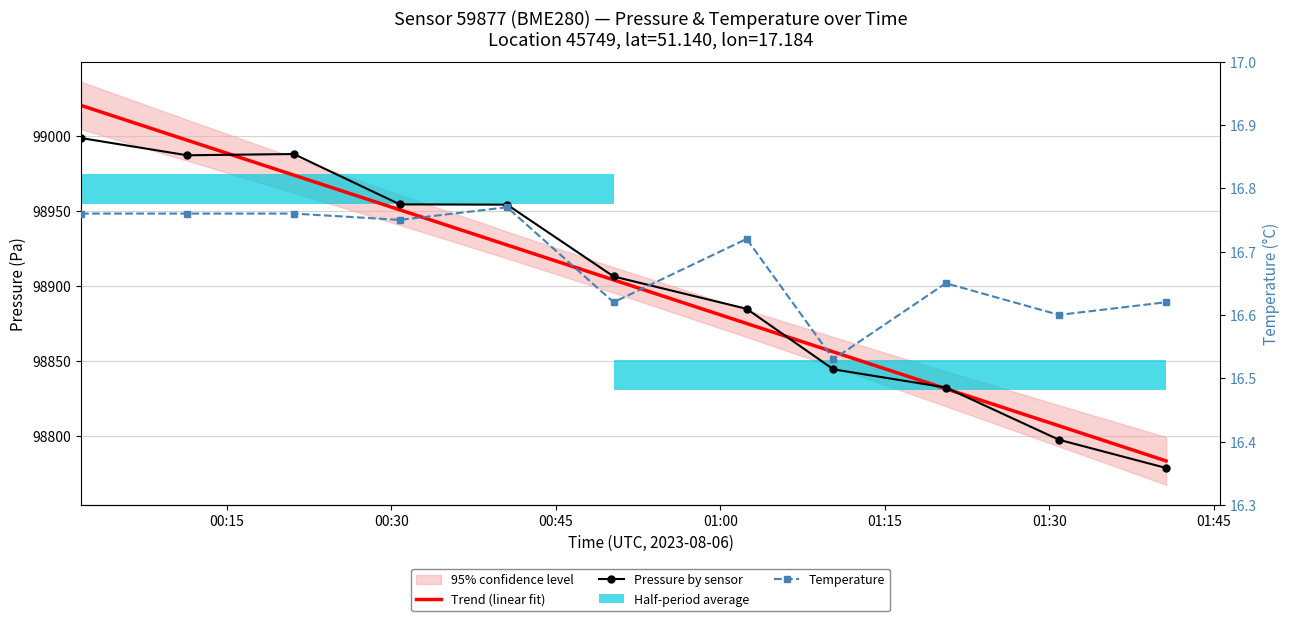

What is the difference between the maximum and second lowest values in the Trend (linear fit) series?

213.9